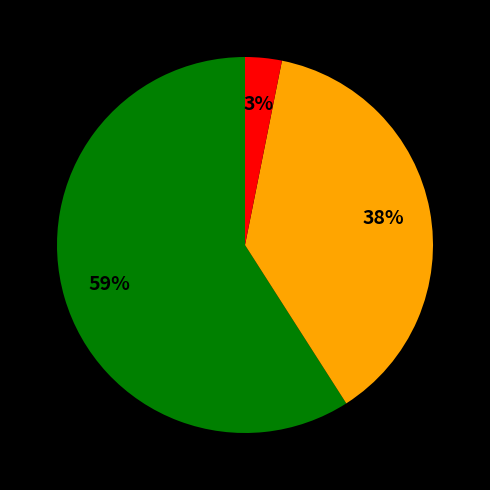

Is there a majority slice in this chart?

Yes